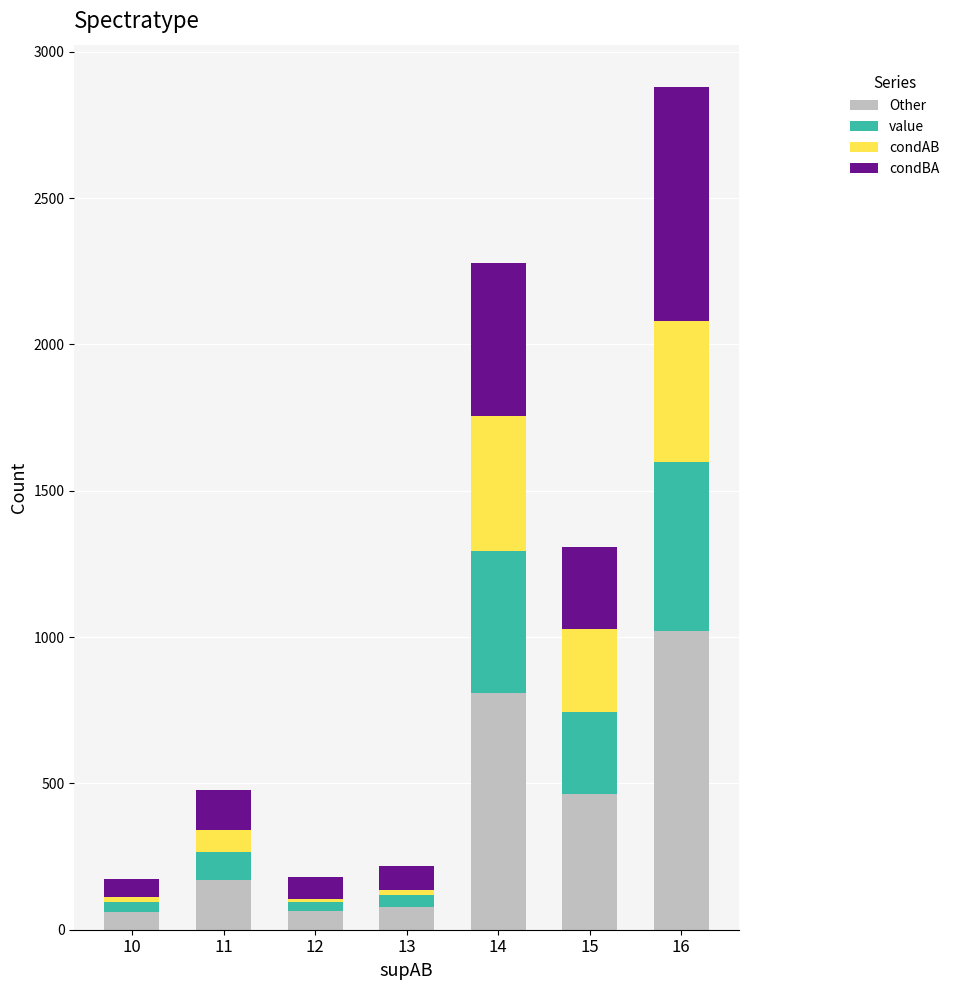

The Other series shows 464.1 at 15. True or false?

True